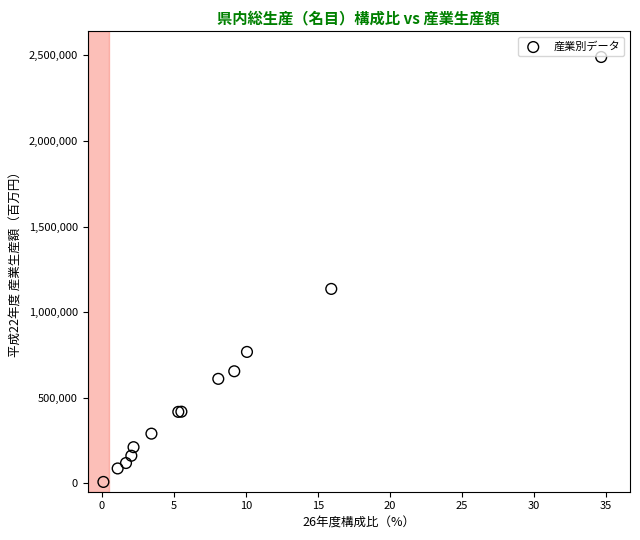

What Y value in the scatter plot is closest to 1249081?

1135407